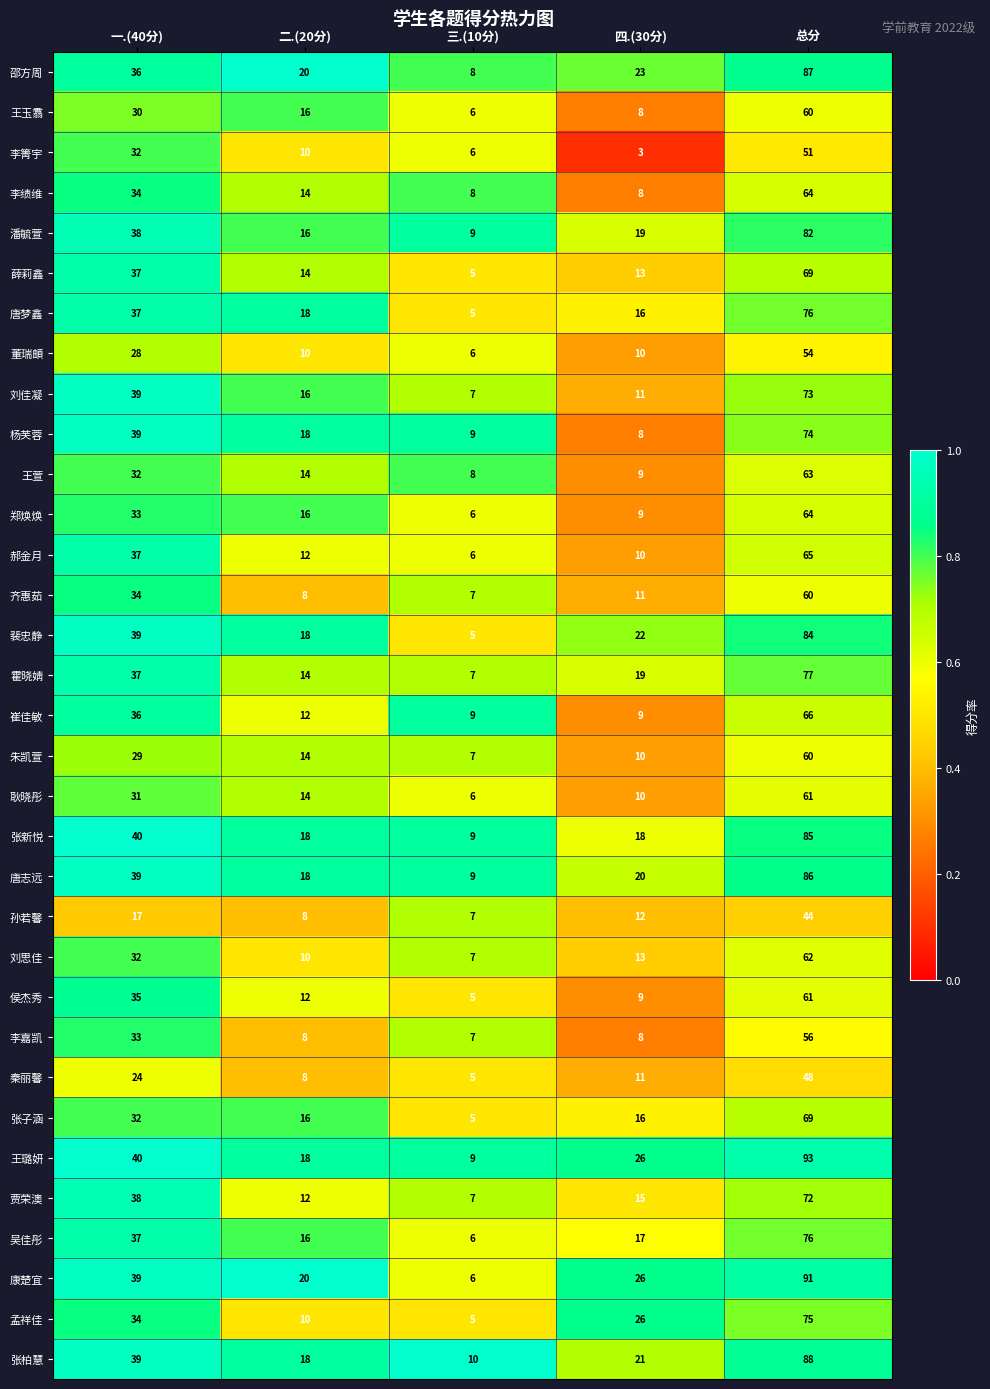

What is the lowest value of the 邵方周 series?

8